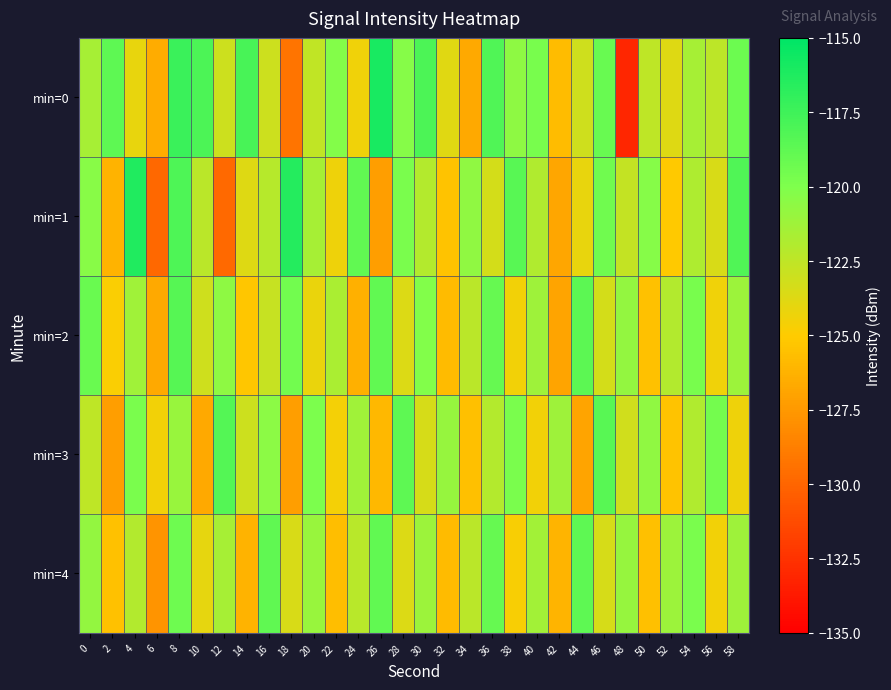

Reading left to right, list all the values displayed in this chart.

min=0: 0=-121.5	2=-118.7	4=-124.1	6=-126.5	8=-117.3	10=-118.0	12=-123.0	14=-117.8	16=-123.0	18=-129.3	20=-122.5	22=-120.2	24=-124.4	26=-115.9	28=-120.3	30=-118.0	32=-123.8	34=-126.7	36=-118.2	38=-120.6	40=-119.7	42=-125.8	44=-123.1	46=-119.1	48=-133.1	50=-122.4	52=-123.7	54=-121.5	56=-122.4	58=-119.3
min=1: 0=-120.3	2=-126.2	4=-116.3	6=-129.9	8=-118.1	10=-122.3	12=-129.8	14=-123.7	16=-122.1	18=-116.5	20=-121.5	22=-124.3	24=-118.9	26=-127.2	28=-119.8	30=-122.1	32=-125.4	34=-120.7	36=-123.3	38=-118.5	40=-121.9	42=-126.8	44=-124.1	46=-119.4	48=-122.7	50=-120.3	52=-125.1	54=-121.8	56=-123.5	58=-118.2
min=2: 0=-119.2	2=-124.8	4=-121.3	6=-126.7	8=-118.4	10=-123.1	12=-120.6	14=-125.3	16=-122.8	18=-119.5	20=-124.2	22=-121.7	24=-126.4	26=-118.9	28=-123.6	30=-120.1	32=-125.8	34=-122.3	36=-119.0	38=-124.5	40=-121.2	42=-126.9	44=-118.6	46=-123.3	48=-120.8	50=-125.5	52=-122.0	54=-119.7	56=-124.4	58=-121.1
min=3: 0=-122.5	2=-127.2	4=-119.8	6=-124.5	8=-121.0	10=-126.7	12=-118.3	14=-123.0	16=-120.5	18=-127.2	20=-119.9	22=-124.6	24=-121.3	26=-126.0	28=-118.7	30=-123.4	32=-120.9	34=-125.6	36=-122.1	38=-119.8	40=-124.5	42=-121.2	44=-126.9	46=-118.5	48=-123.2	50=-120.7	52=-125.4	54=-121.9	56=-119.6	58=-124.3
min=4: 0=-120.8	2=-125.5	4=-122.0	6=-127.7	8=-119.3	10=-124.0	12=-121.5	14=-126.2	16=-118.8	18=-123.5	20=-121.0	22=-125.7	24=-122.2	26=-118.9	28=-123.6	30=-121.1	32=-125.8	34=-122.3	36=-119.0	38=-124.7	40=-121.4	42=-126.1	44=-118.7	46=-123.4	48=-120.9	50=-125.6	52=-121.1	54=-119.8	56=-124.5	58=-121.2